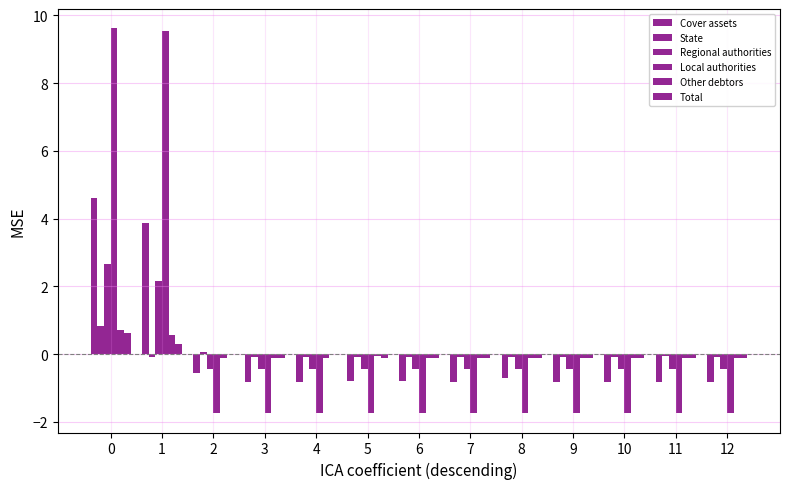

List the labels in order of Total value, largest first.

0, 1, 2, 4, 3, 5, 6, 7, 8, 9, 10, 11, 12